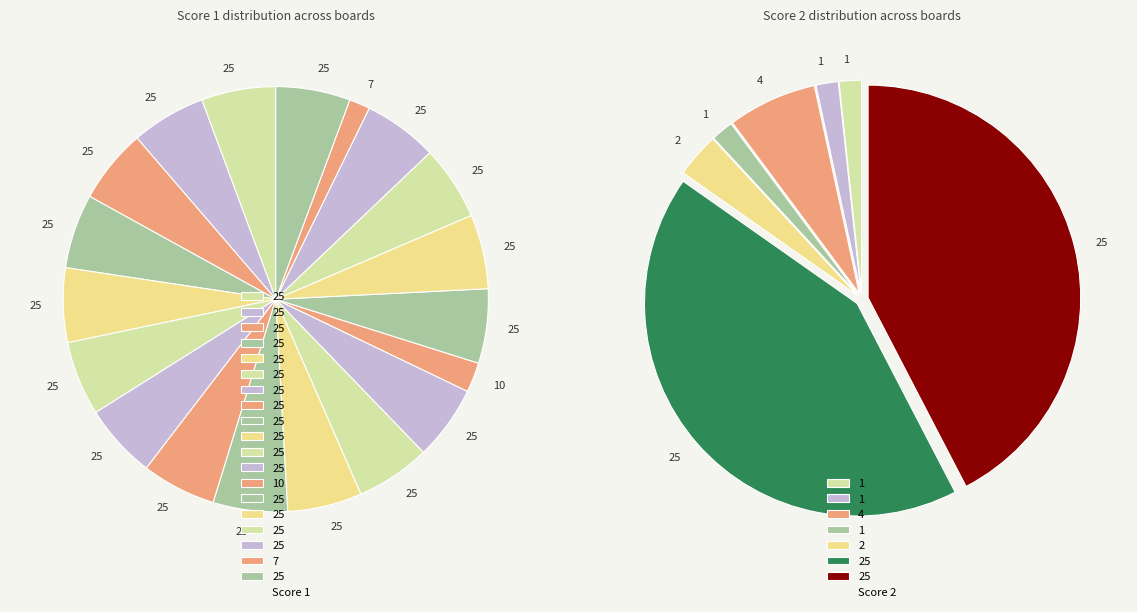

Is there a majority slice in this chart?

No